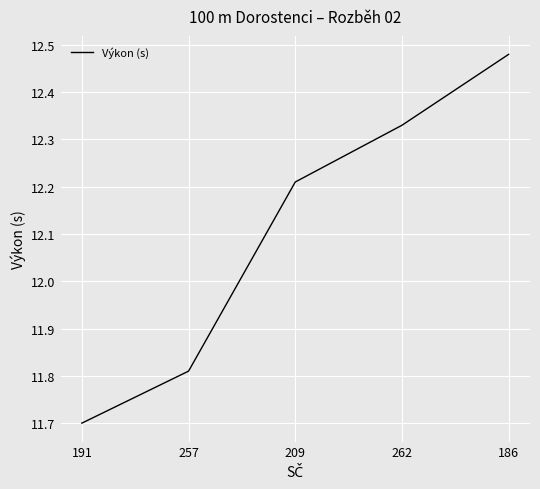

At which label does the data first exceed 12?

209